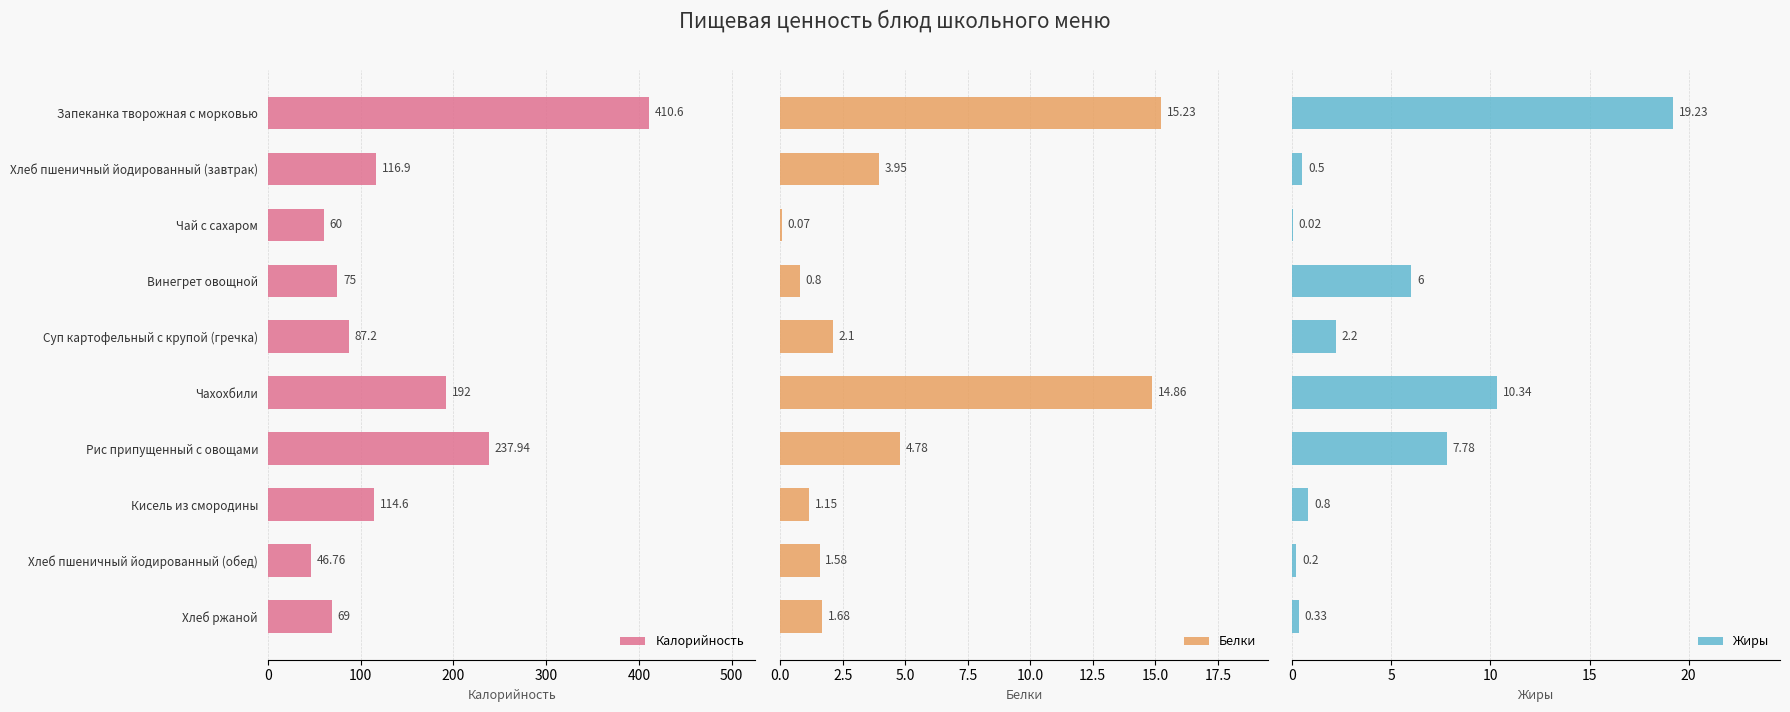

At how many categories does at least one series exceed 3?

10